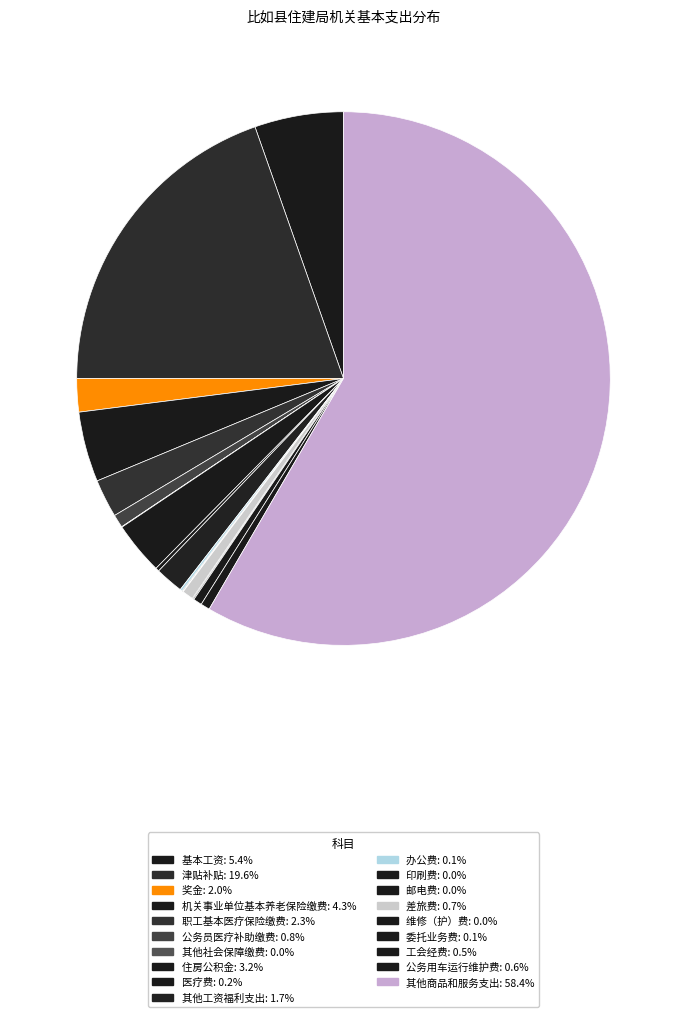

To the nearest percent, what portion does 津贴补贴 represent?

20%